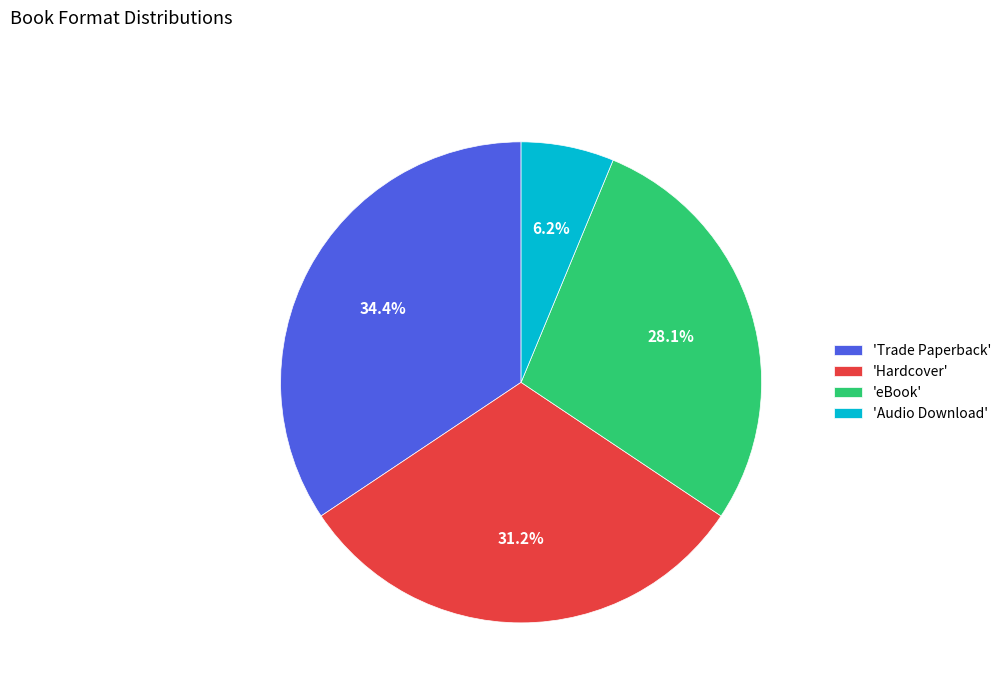

Does 'Audio Download' account for over 50% of the chart?

No